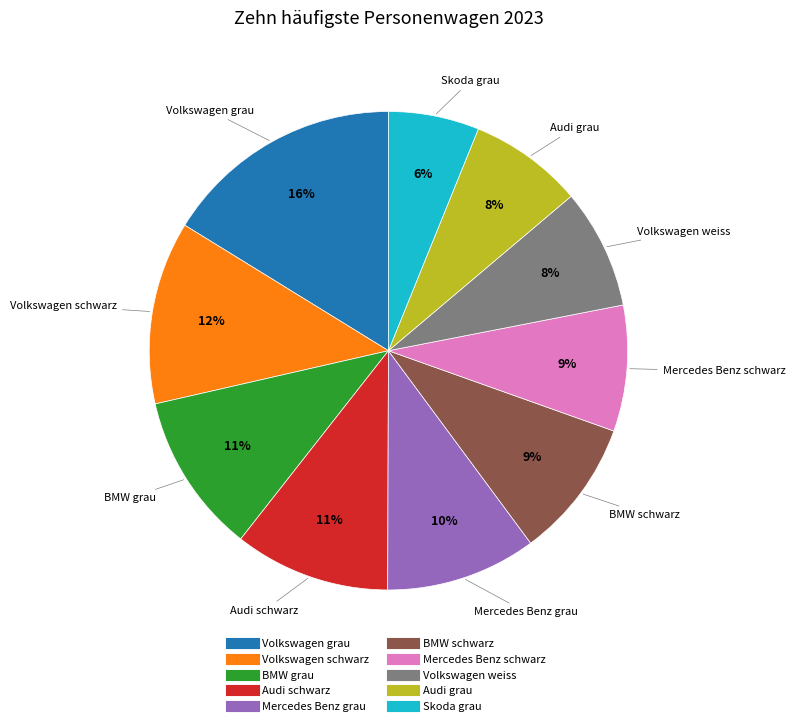

Which has a higher value, Volkswagen schwarz or Volkswagen grau?

Volkswagen grau